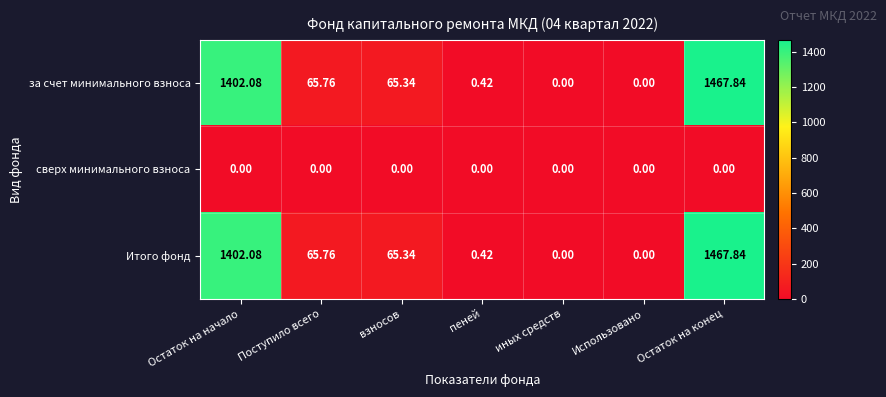

At which category is the sum across all series the highest?

Остаток на конец